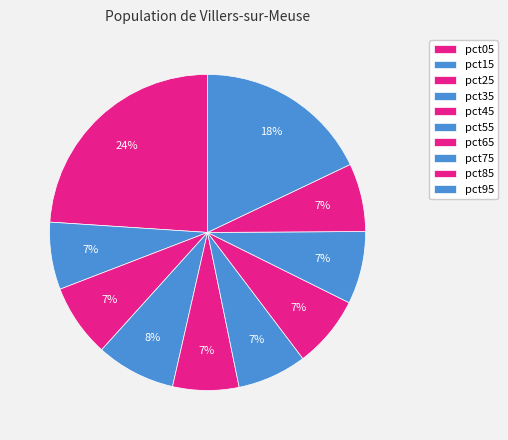

How many slices are in this pie chart?

10